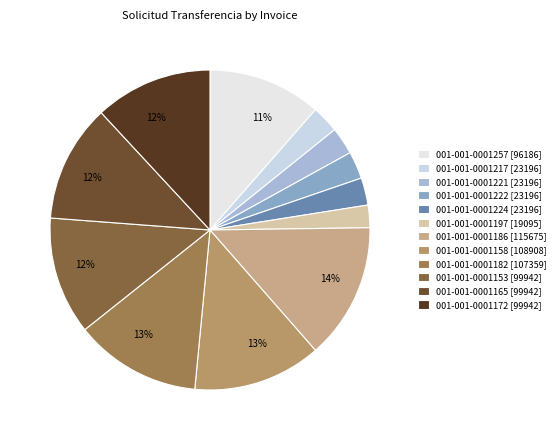

What is the largest slice in the pie chart?

001-001-0001186